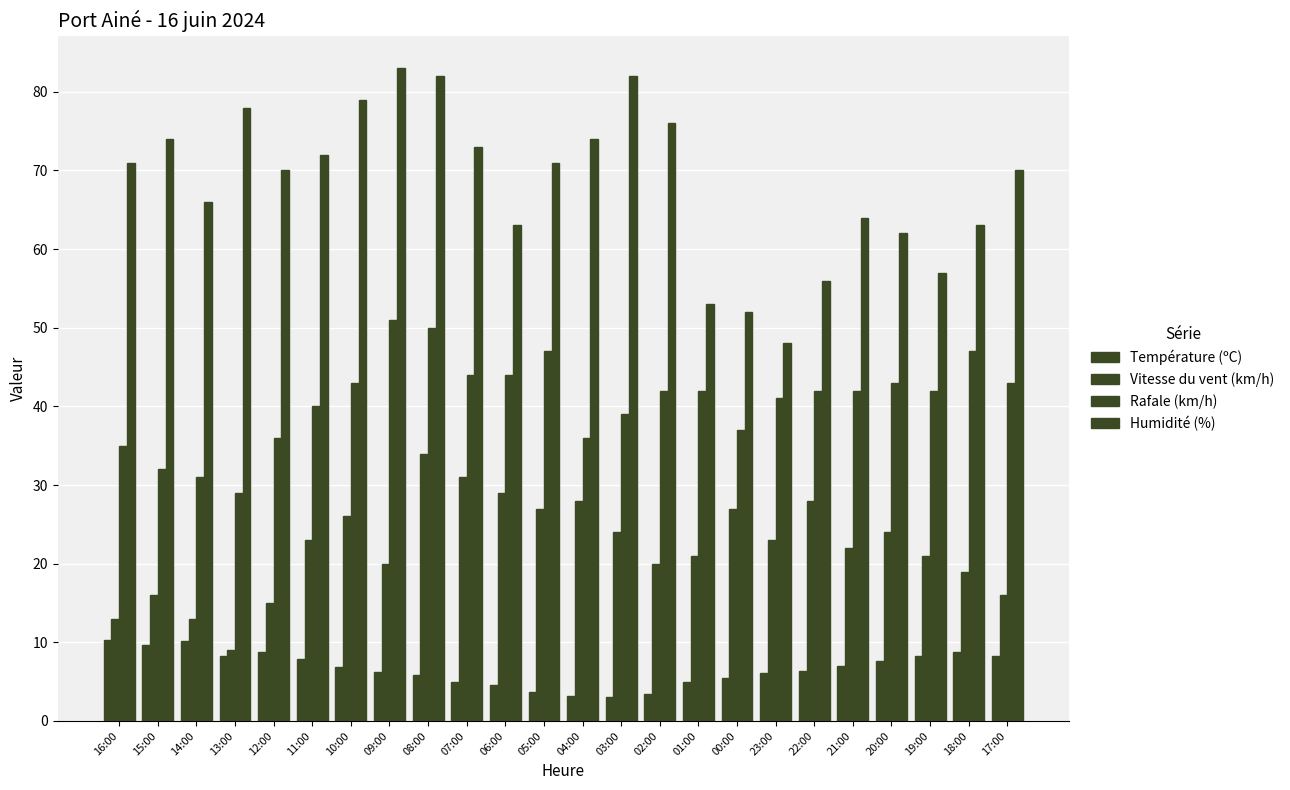

How many bars are there in total?

96